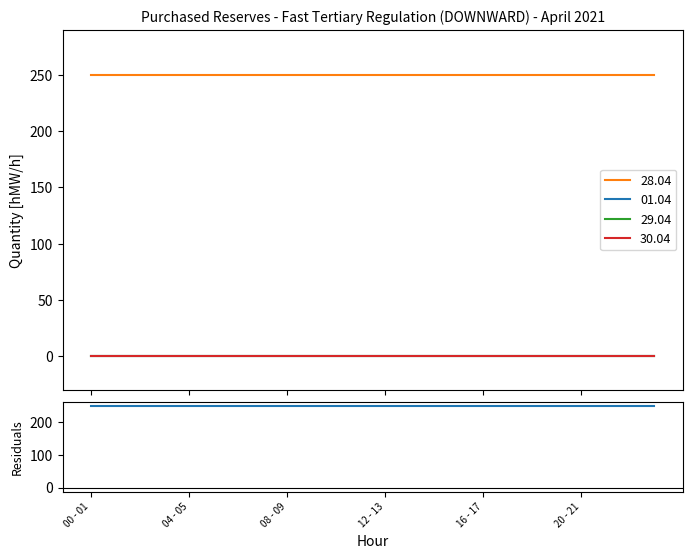

Rank the series at 11 - 12 from lowest to highest value.

01.04, 29.04, 30.04, 28.04